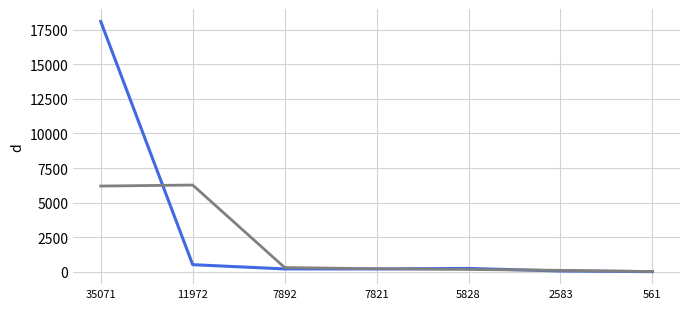

What is the difference between the highest and lowest values at 35071?

11881.0